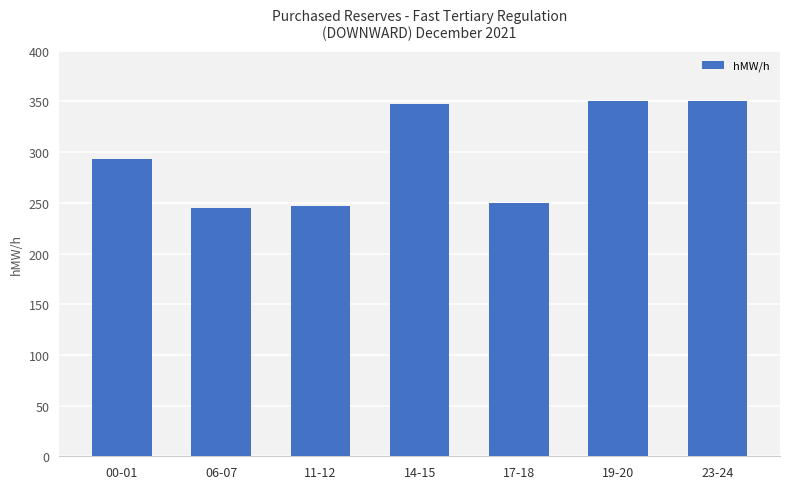

Where is the data nearest to the value 297?

00-01